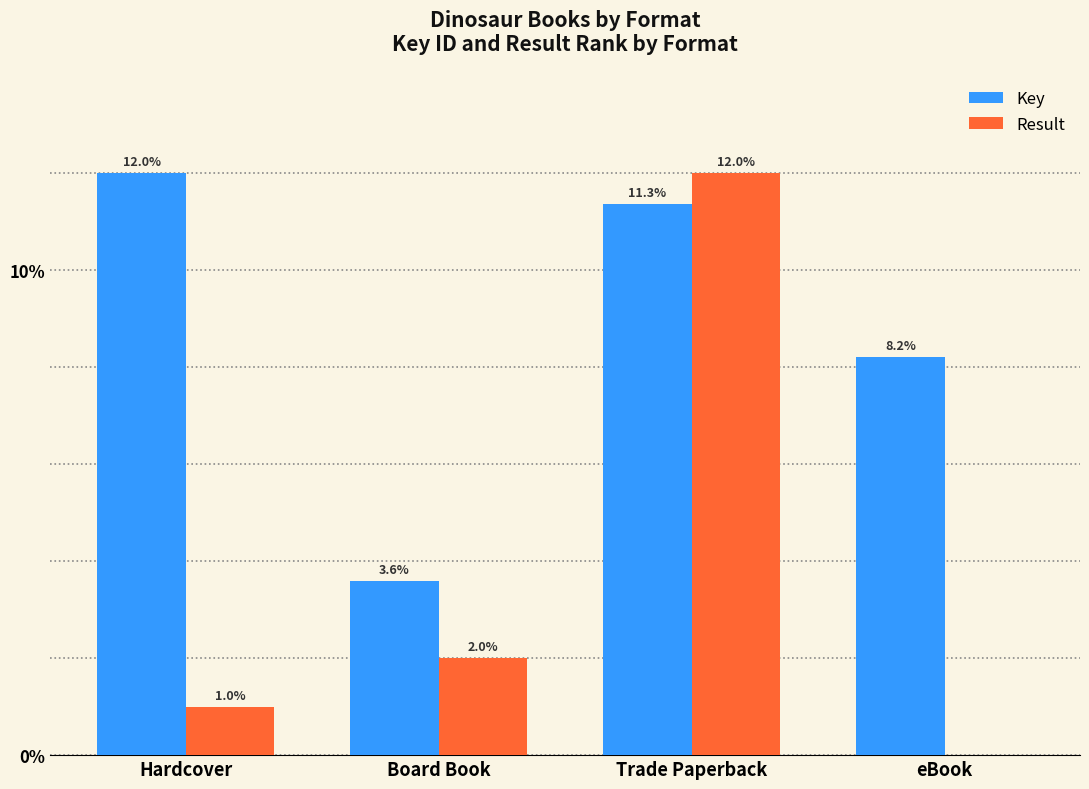

What is the sum of the Key values at Trade Paperback and eBook?

19.5